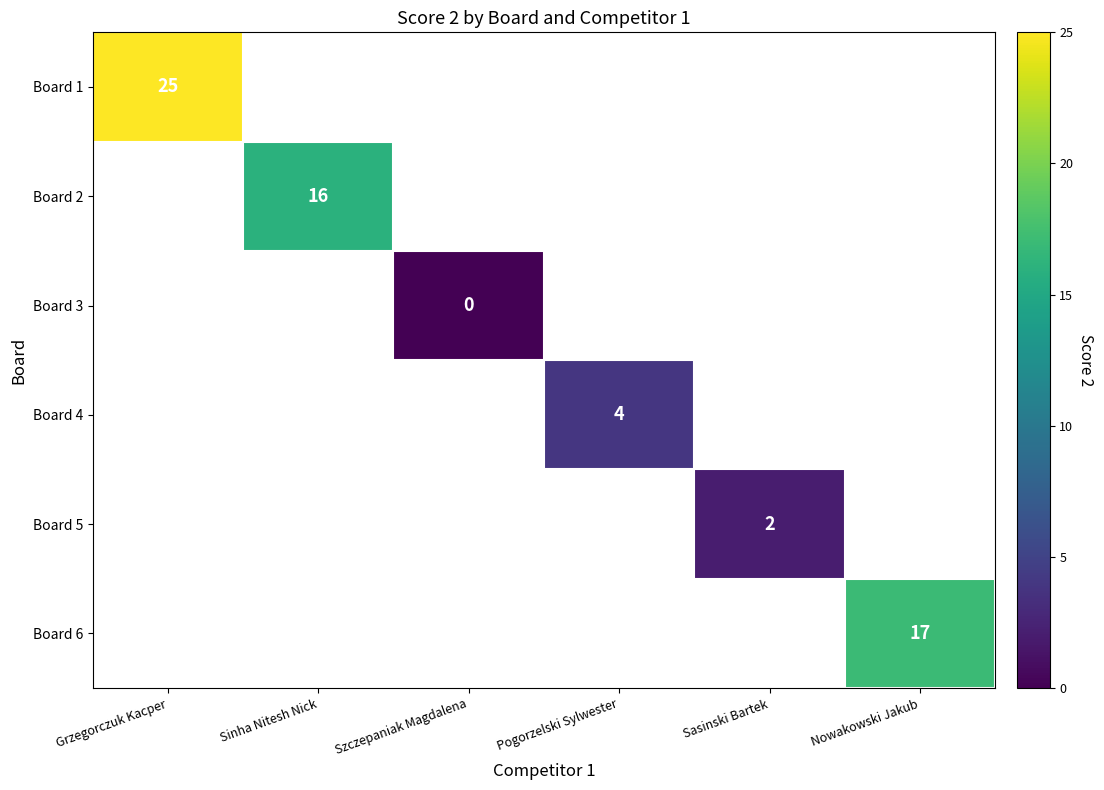

True or false: Board 1 has a value of 14 at Grzegorczuk Kacper.

False